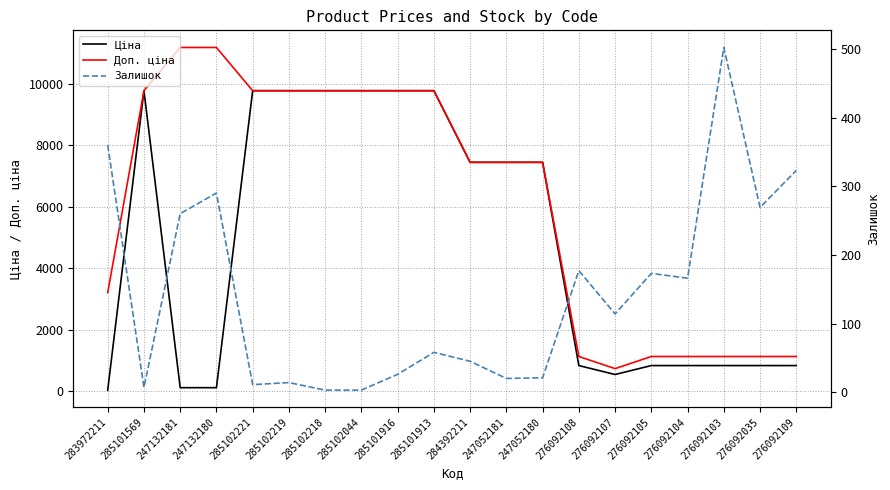

At 247052180, list the series in order from smallest to largest.

Залишок, Ціна, Доп. ціна